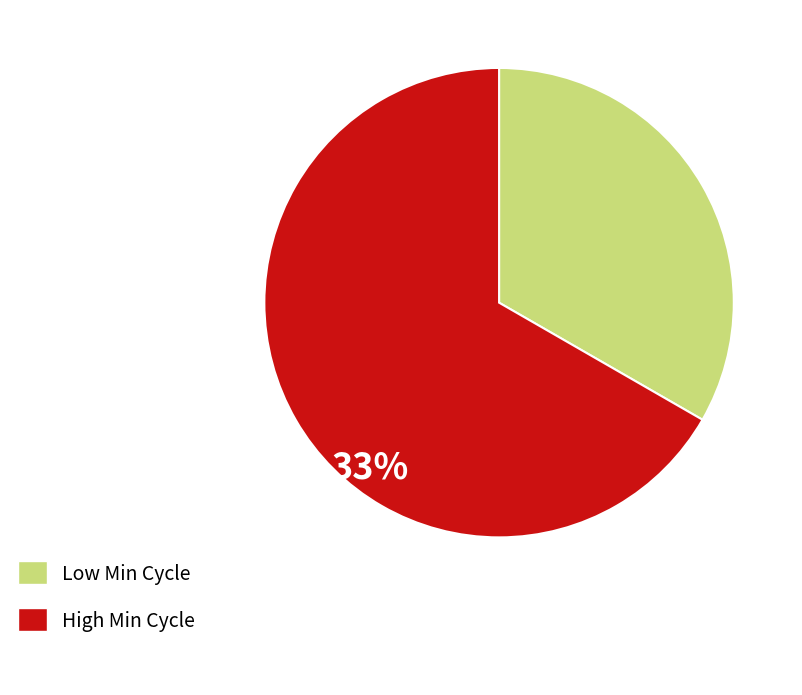

Is the sum of Low Min Cycle and High Min Cycle greater than half?

Yes